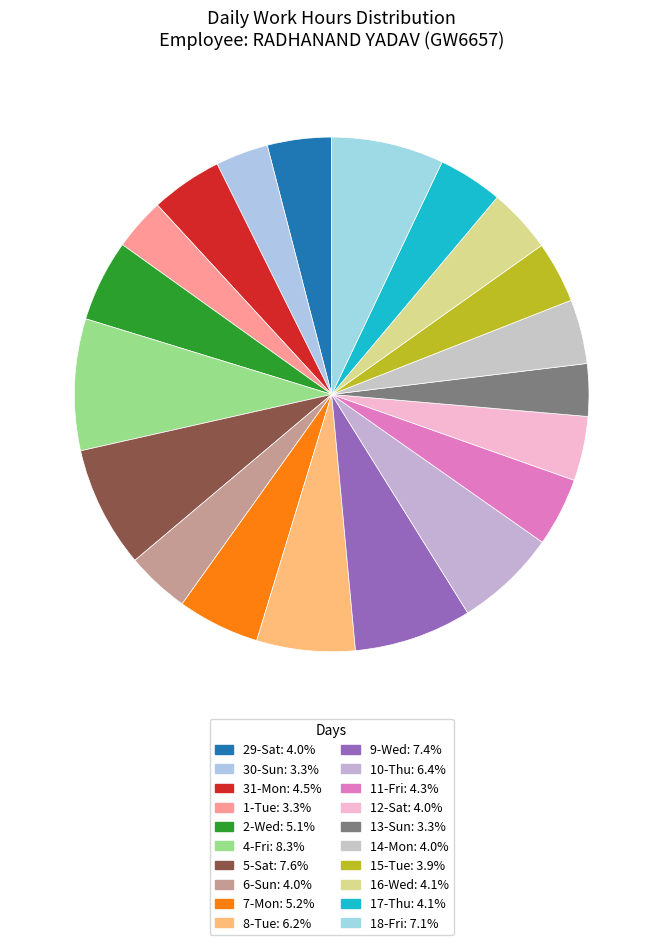

How many slices are in this pie chart?

20